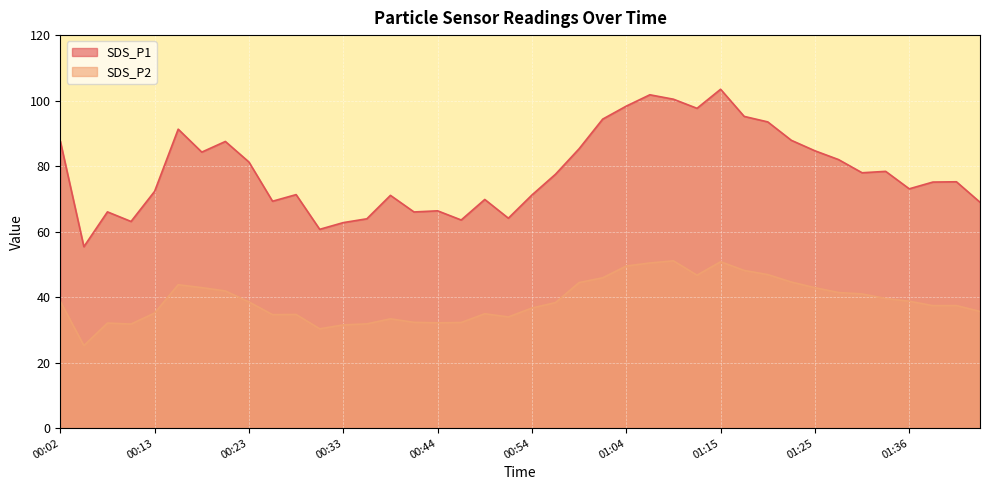

Rank the series by their average value, from lowest to highest.

SDS_P2, SDS_P1